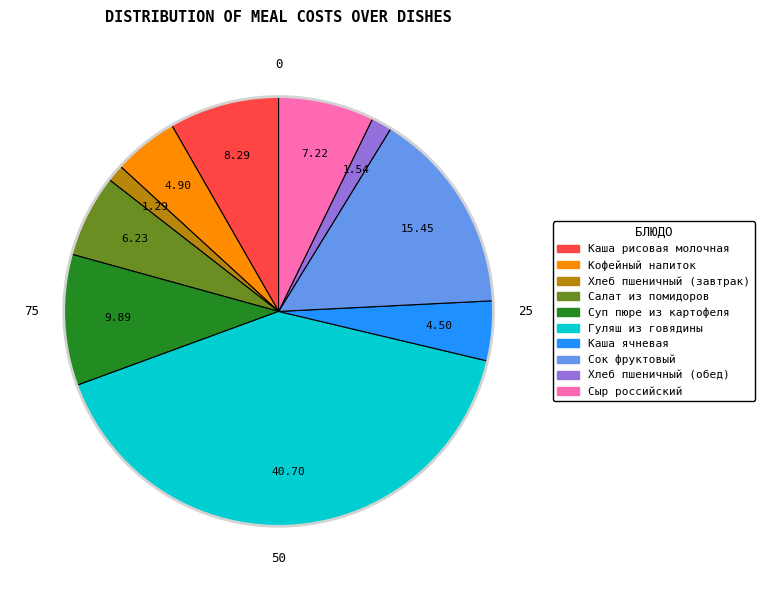

Which slice is the largest?

Гуляш из говядины